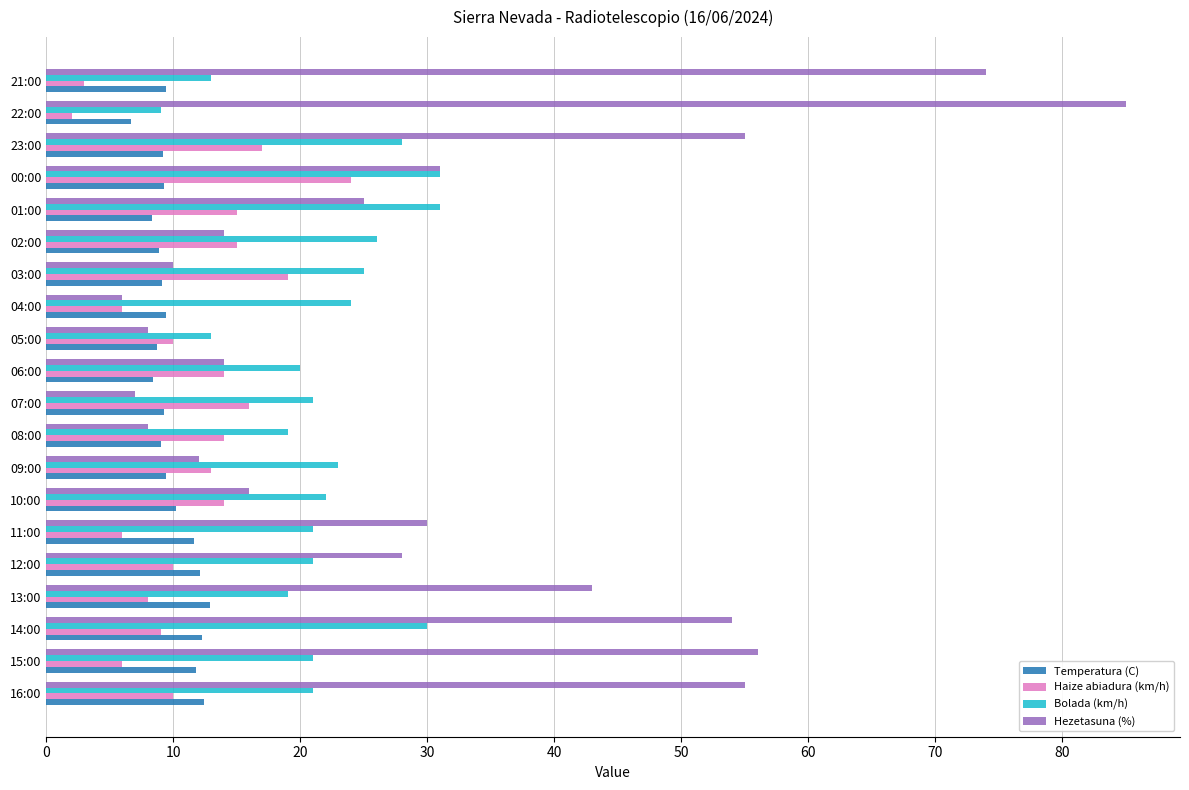

What is the difference between the highest and lowest values at 09:00?

13.6